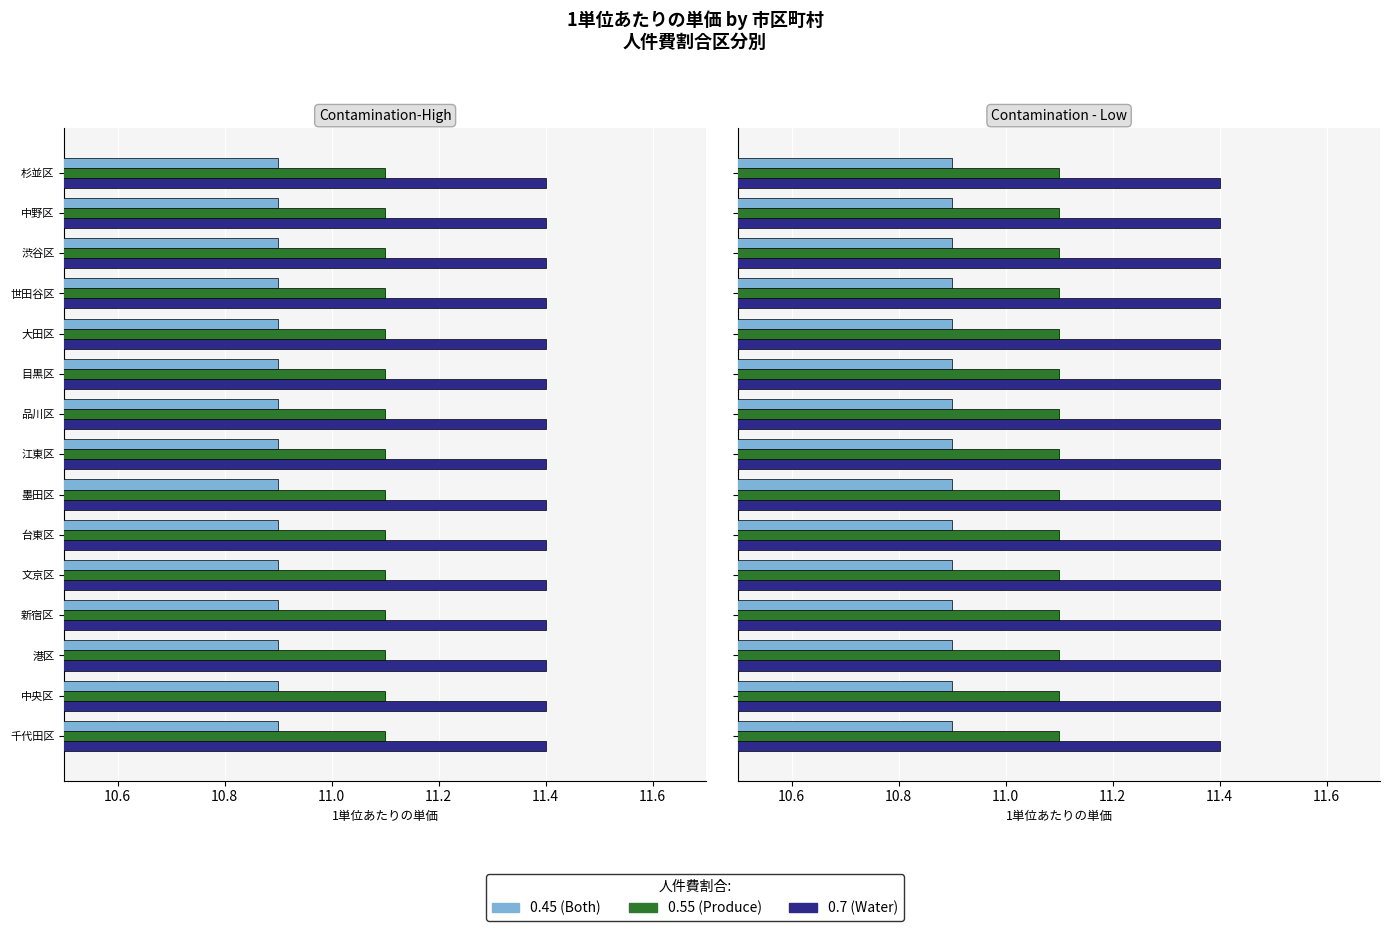

What is the value of the 0.7 (Water) bar at the 3rd from the left?

11.4